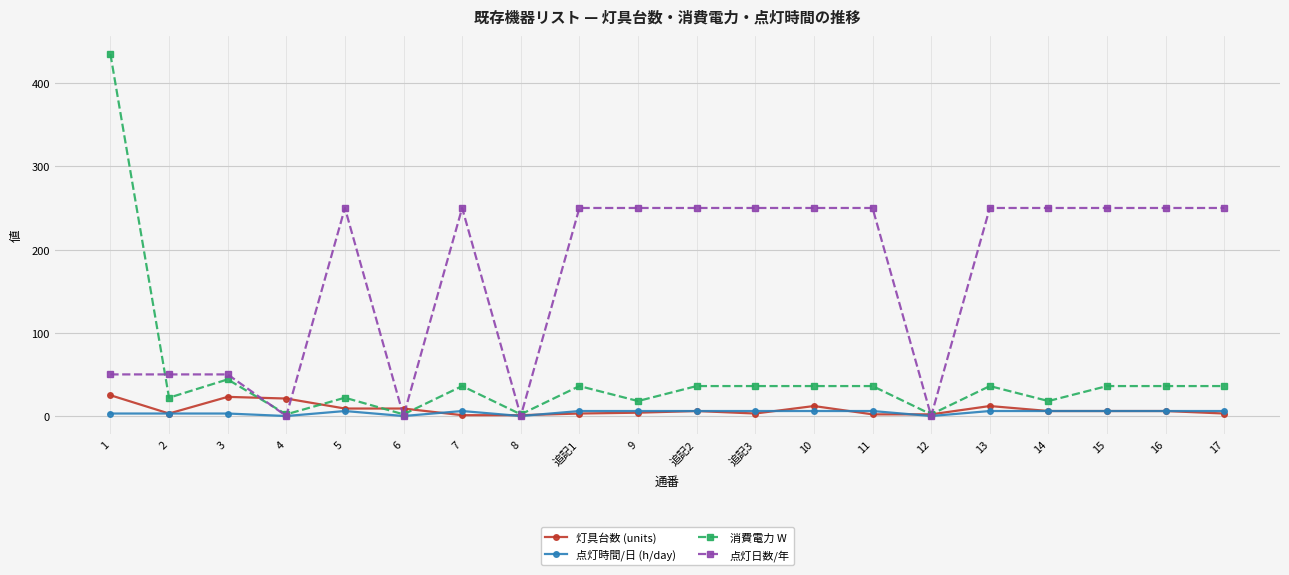

What is the maximum value shown in the chart?

435